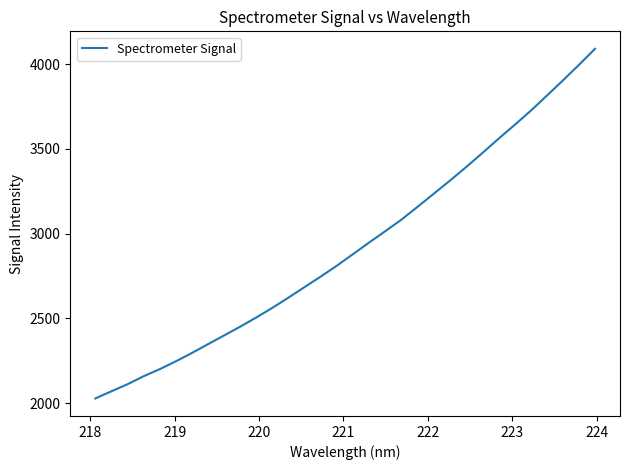

What is the difference between the maximum and minimum values?

2062.2